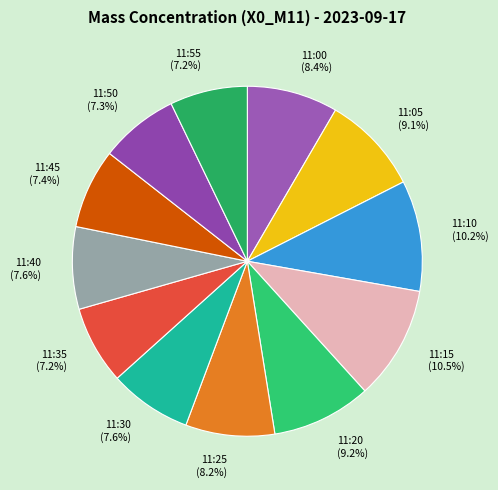

How many slices are in this pie chart?

12